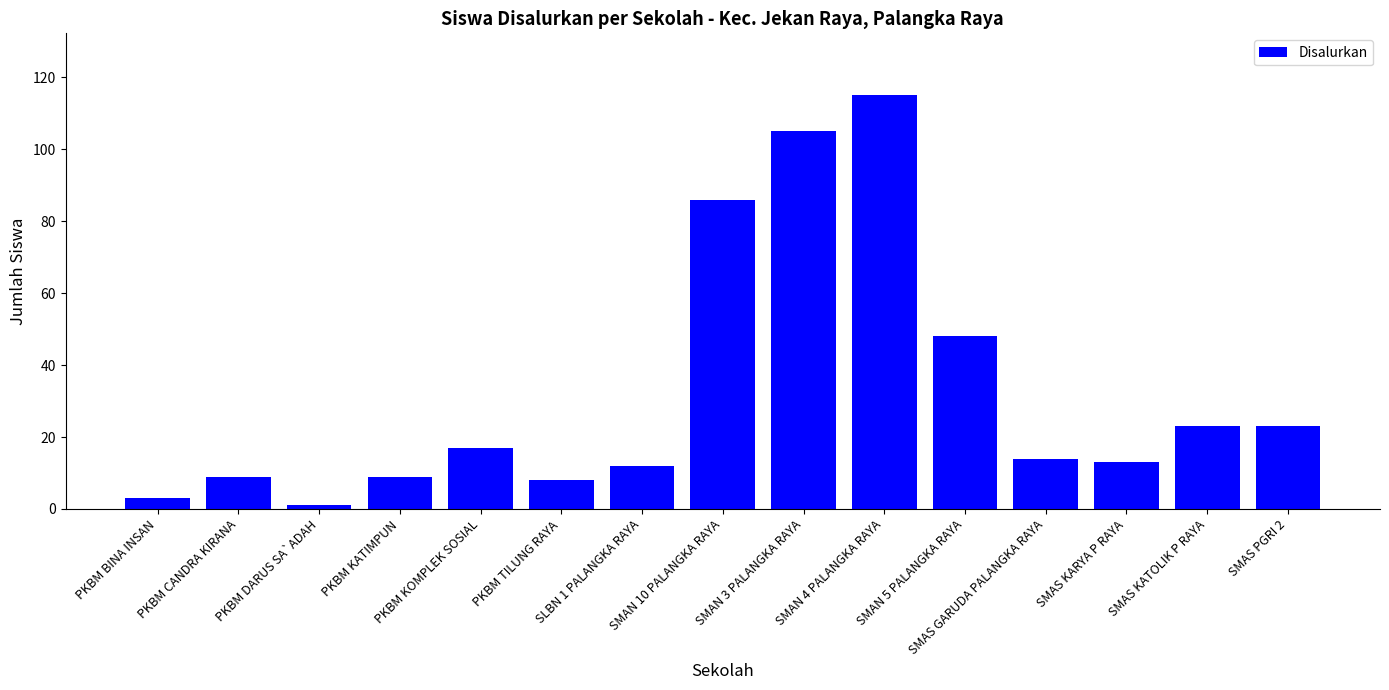

What is the label of the 15th bar from the left?

SMAS PGRI 2